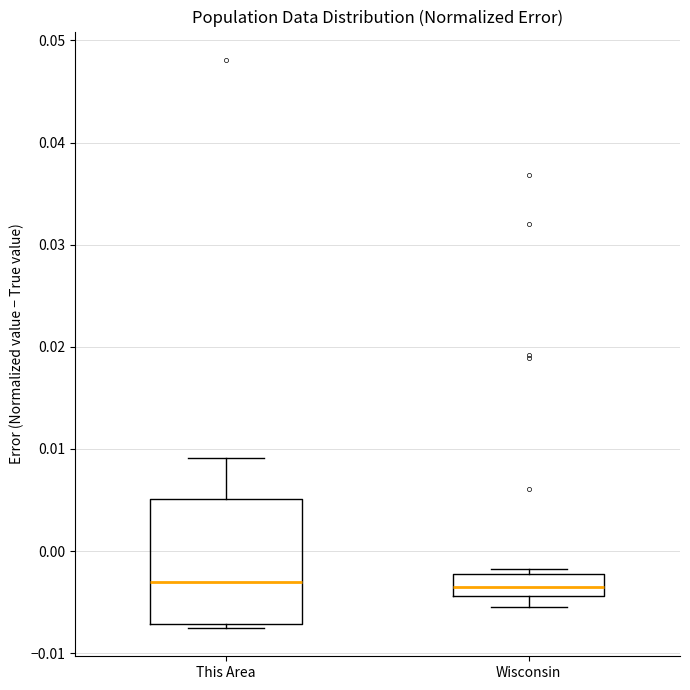

Reading left to right, read every box against the y-axis: the position of its median line, the range the box covers, and the ends of its whiskers. The values are not printed on the chart, so give them approximately, as read against the axis.

This Area: median -0.003, box -0.007 to 0.005, whiskers -0.008 to 0.009
Wisconsin: median -0.004 (inside the box), box -0.004 to -0.002, whiskers -0.005 to -0.002 (just above the box's upper edge)